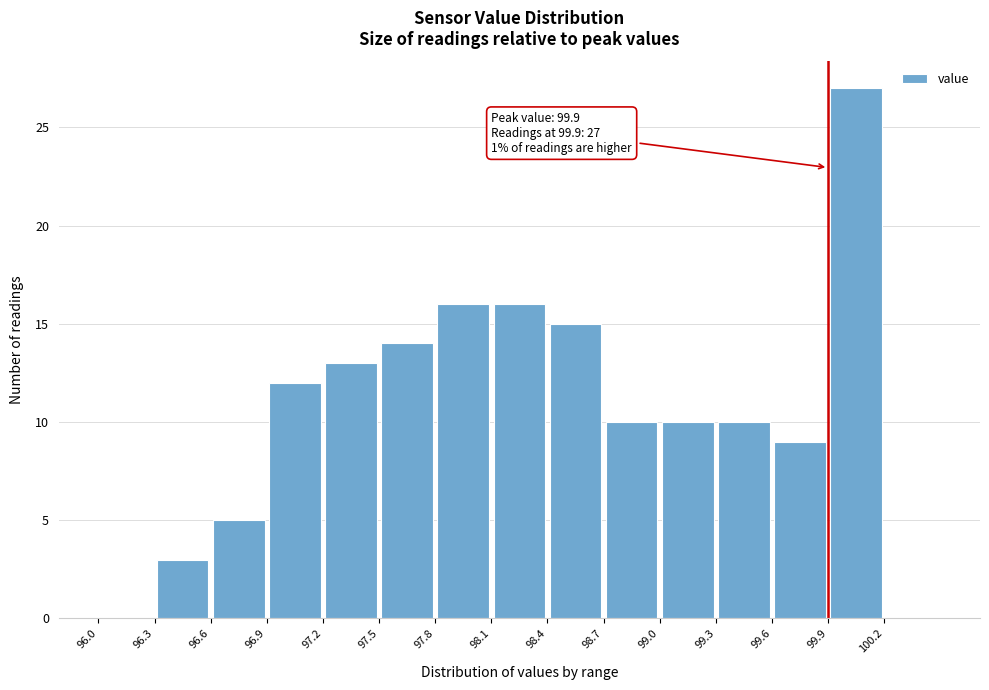

Over which range of the x-axis is the bar tallest?

99.9 to 100.2